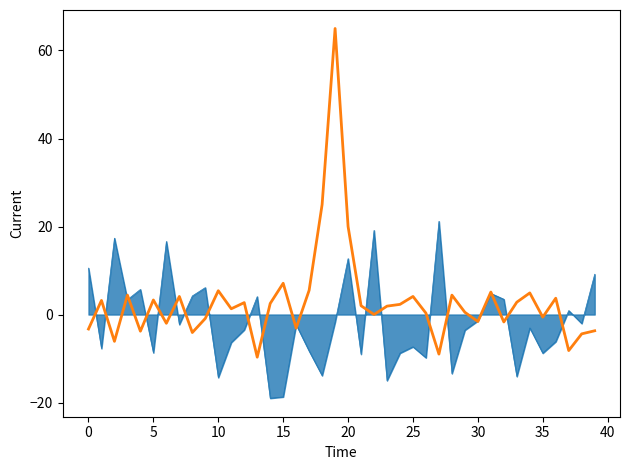

What is the smallest value displayed?

-19.0